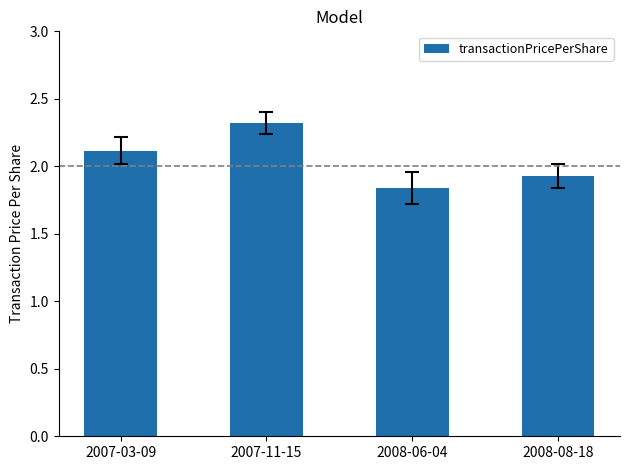

Does the chart contain stacked bars?

No